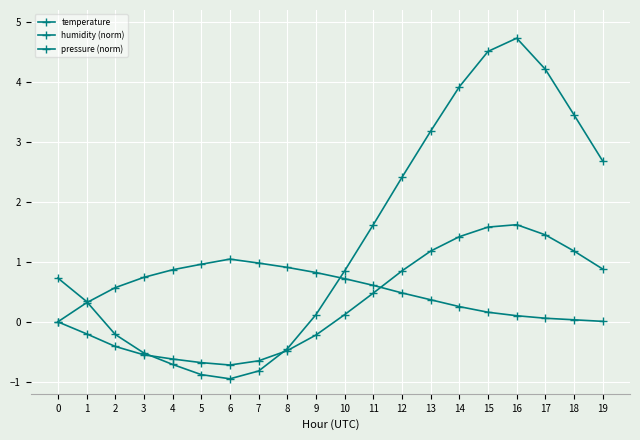

True or false: humidity (norm) and temperature cross at least once.

True